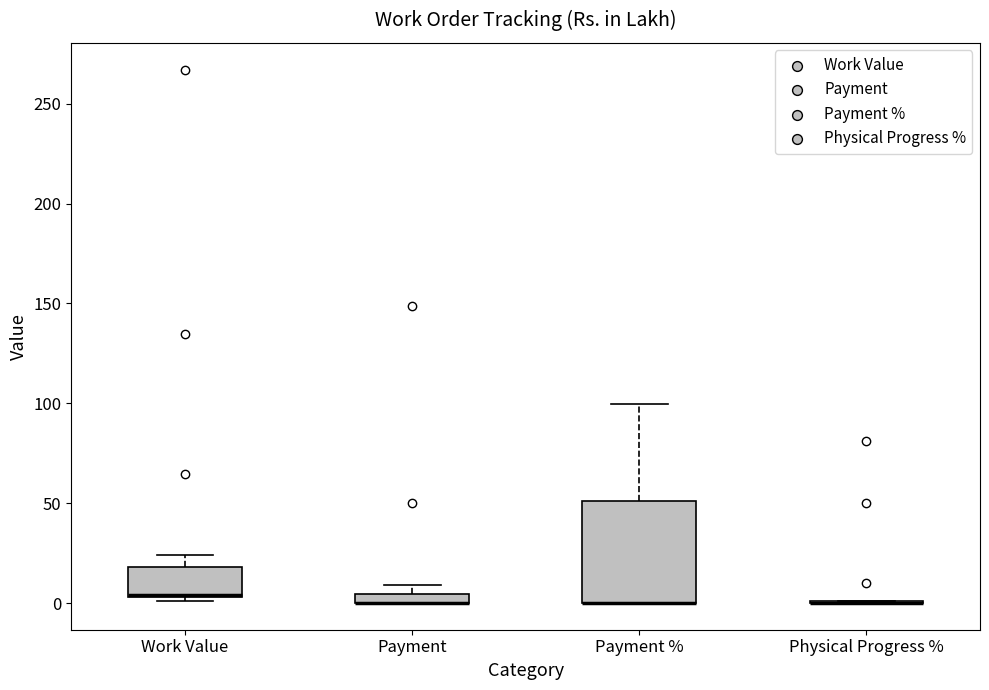

Comparing the boxes themselves (not the whiskers), which one is the tallest?

Payment %